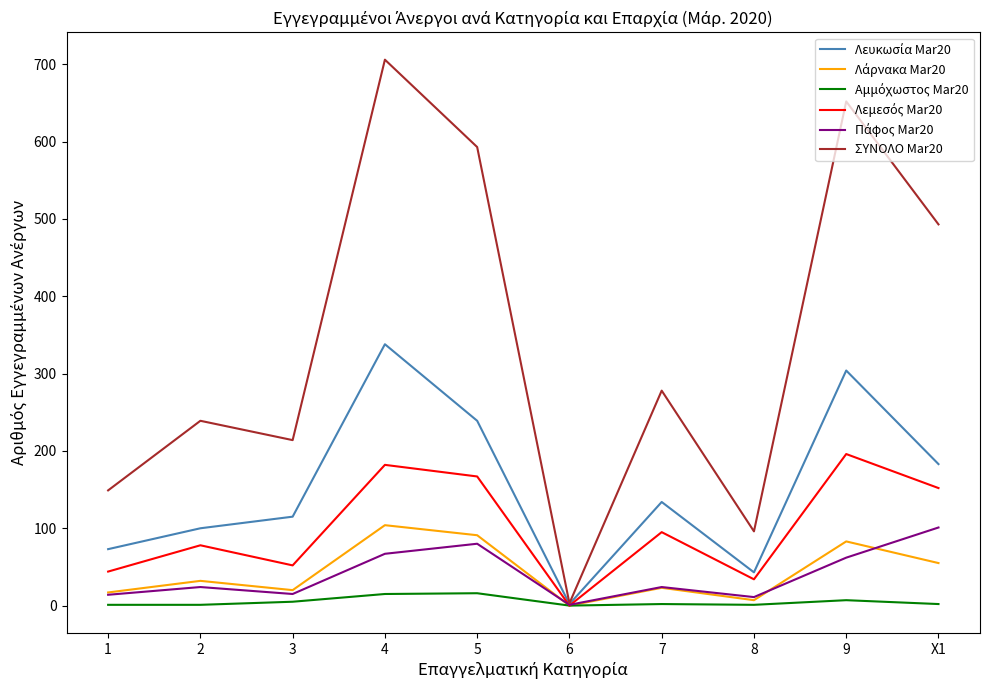

At which category is the sum across all series the highest?

4